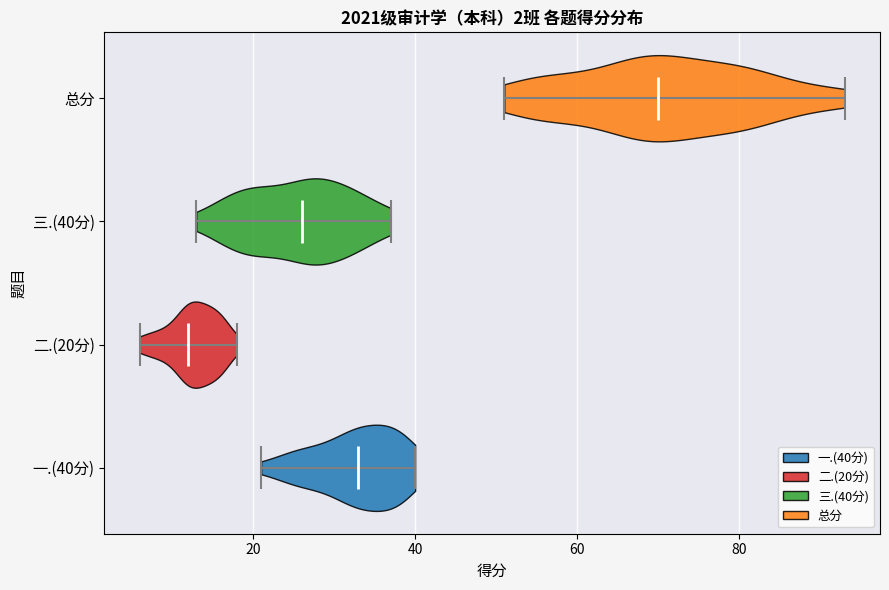

Which violin has the furthest to the right median line?

总分